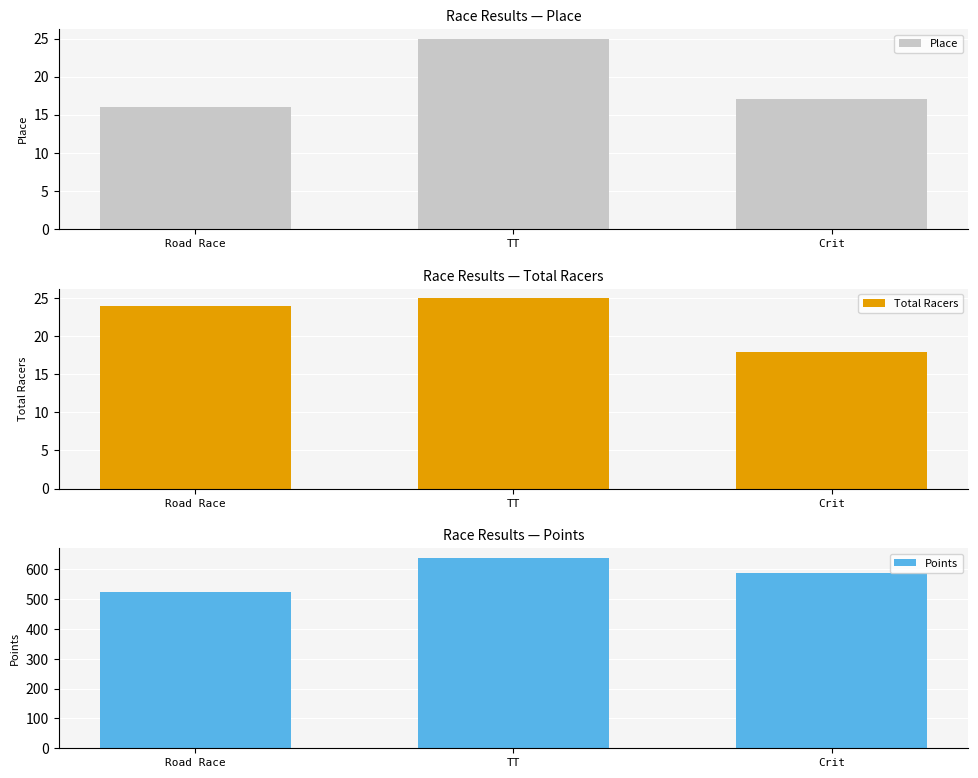

What is the value of the Points bar at the 2nd from the left?

637.4